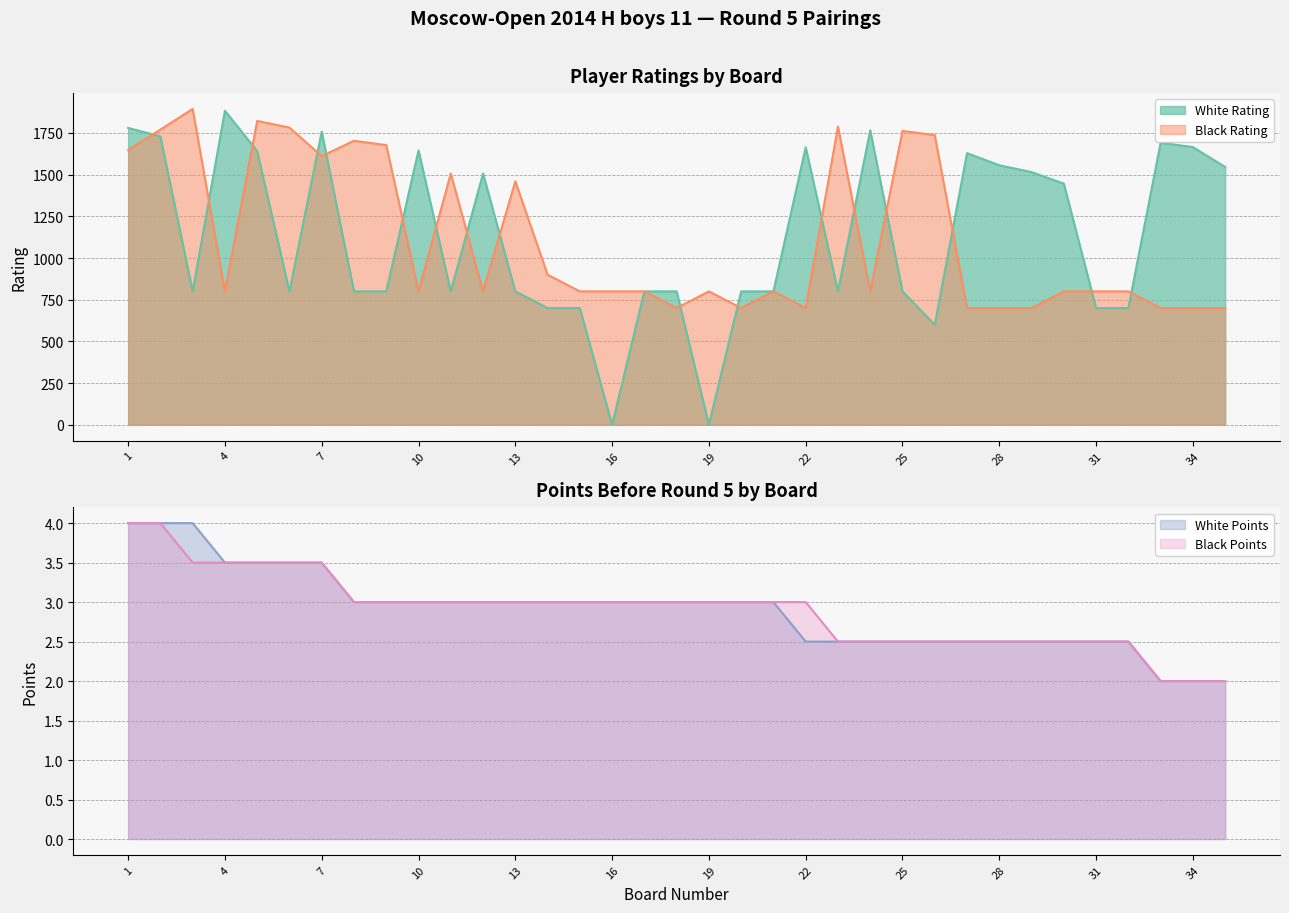

Count the number of data series in this chart.

4